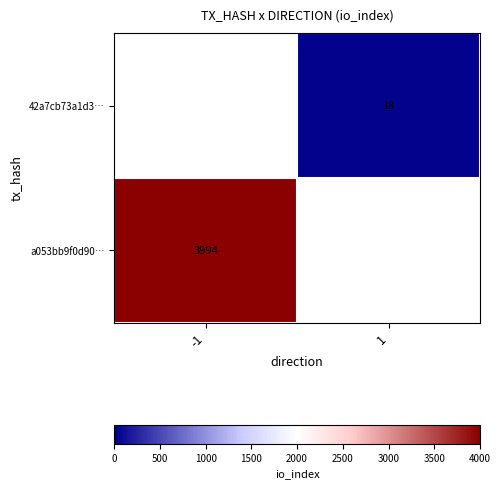

What is the smallest value displayed?

18.0